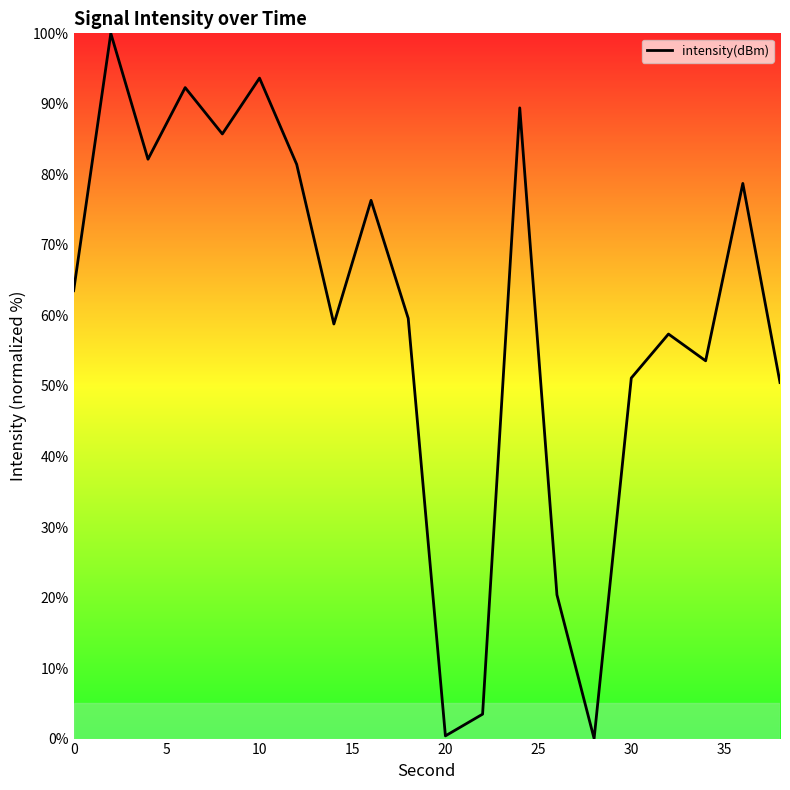

What is the difference between the maximum and minimum values?

100.0